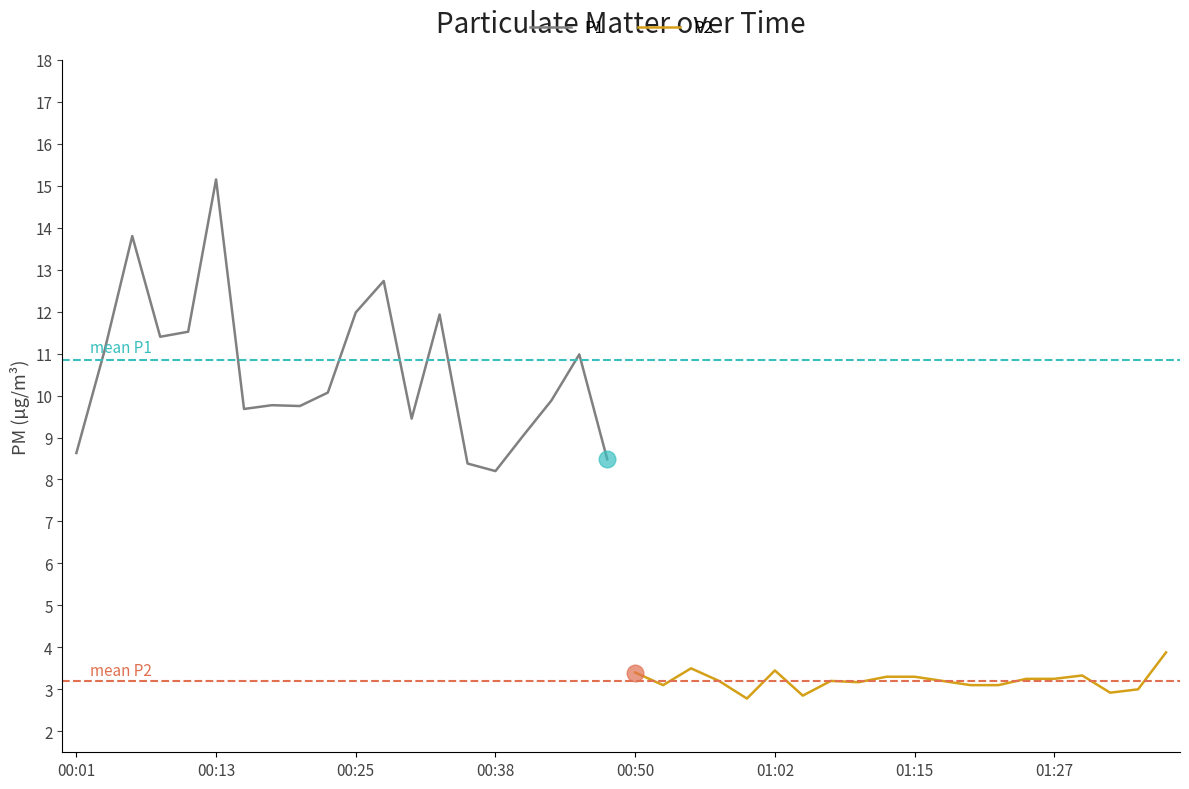

How many data points does each series have?

20